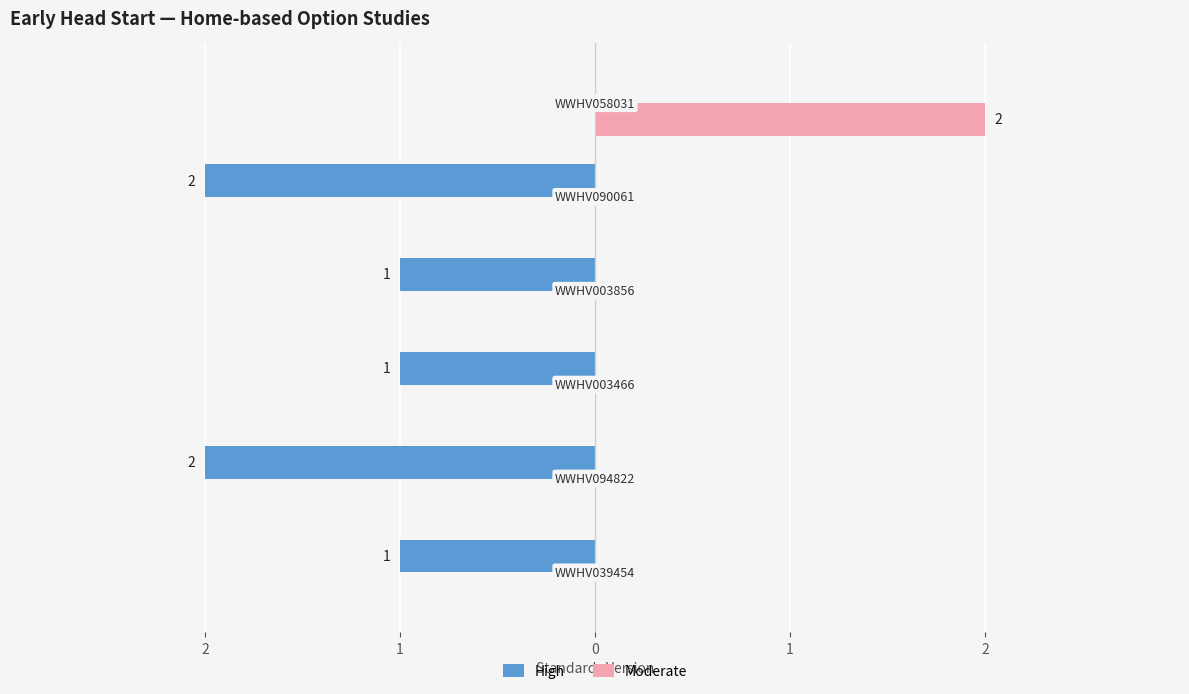

What are all the series names shown in the legend?

High, Moderate